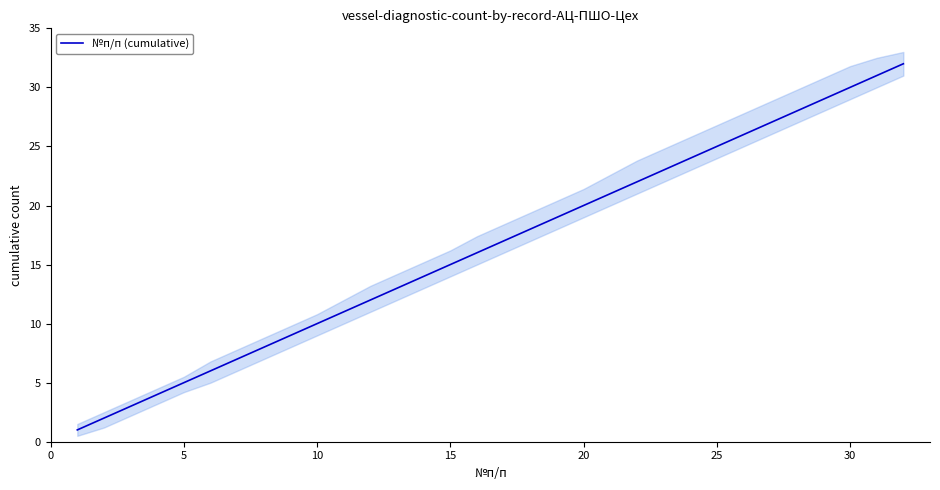

What is the sum of all values?

528